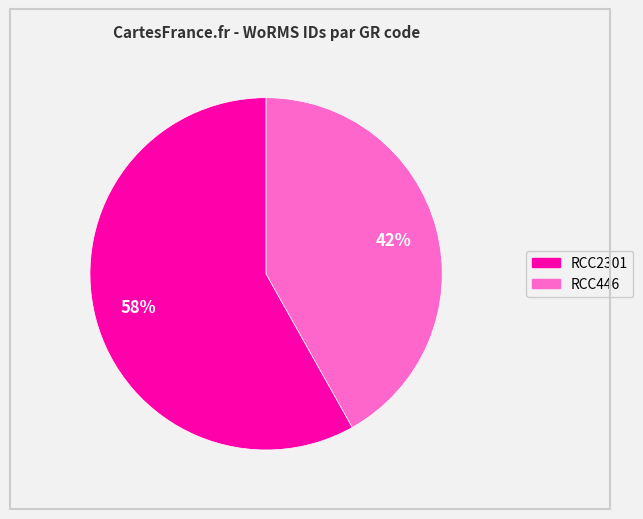

The RCC2301 slice represents 68% of the pie. True or false?

False